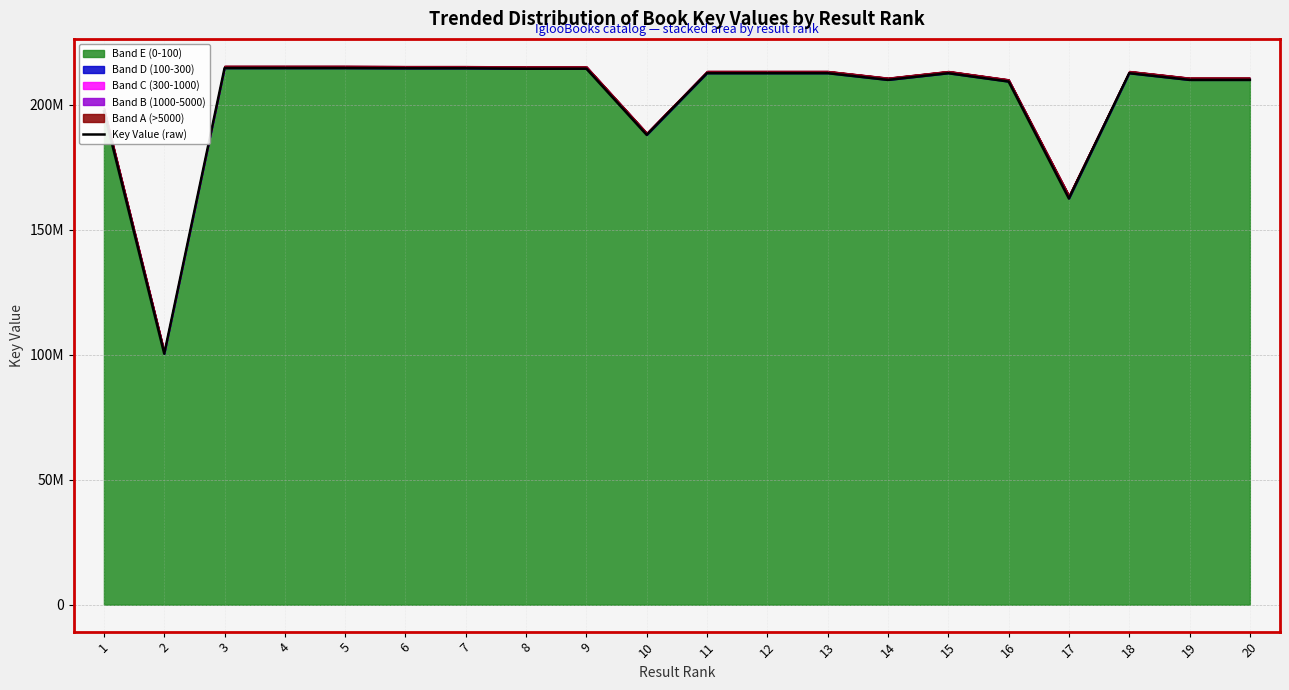

Reading left to right, extract all data points from this chart.

197387175	100403786	214692200	214692360	214691044	214608477	214607880	214439770	214439916	187950332	212651029	212650981	212651127	209962924	212633084	209299744	162488169	212632704	209962996	209963521